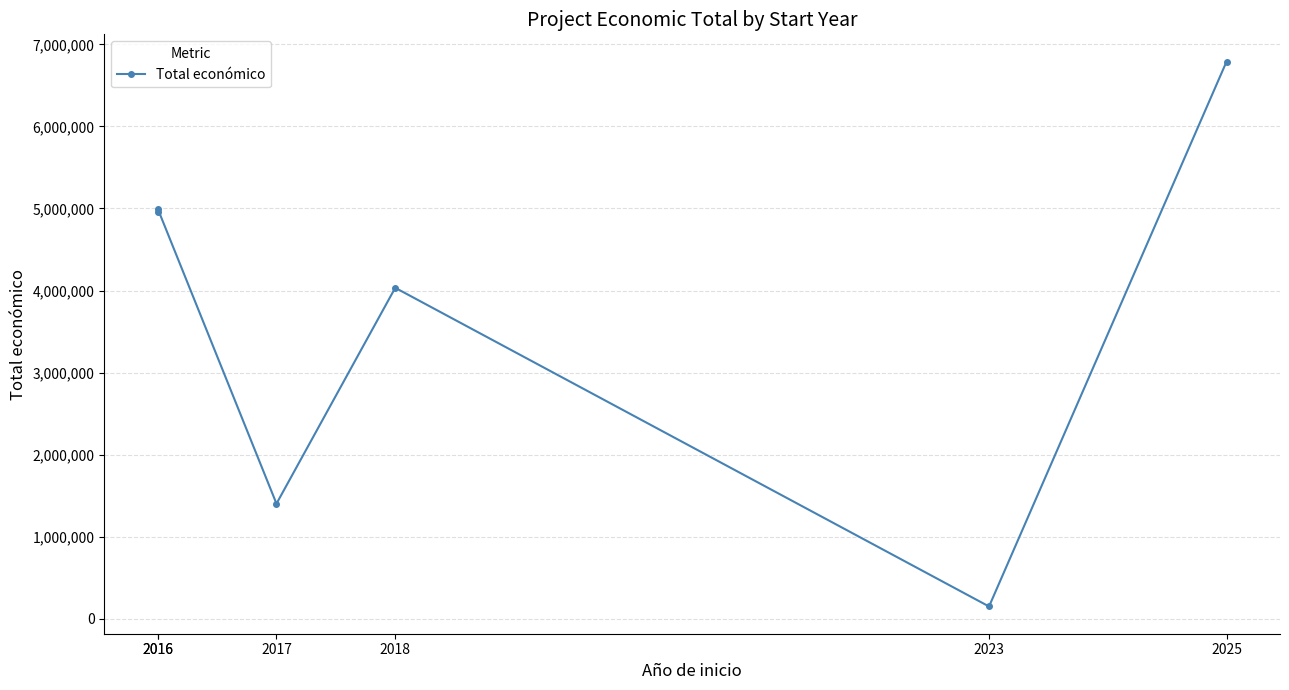

True or false: the data shows 3474487 at 2025.

False